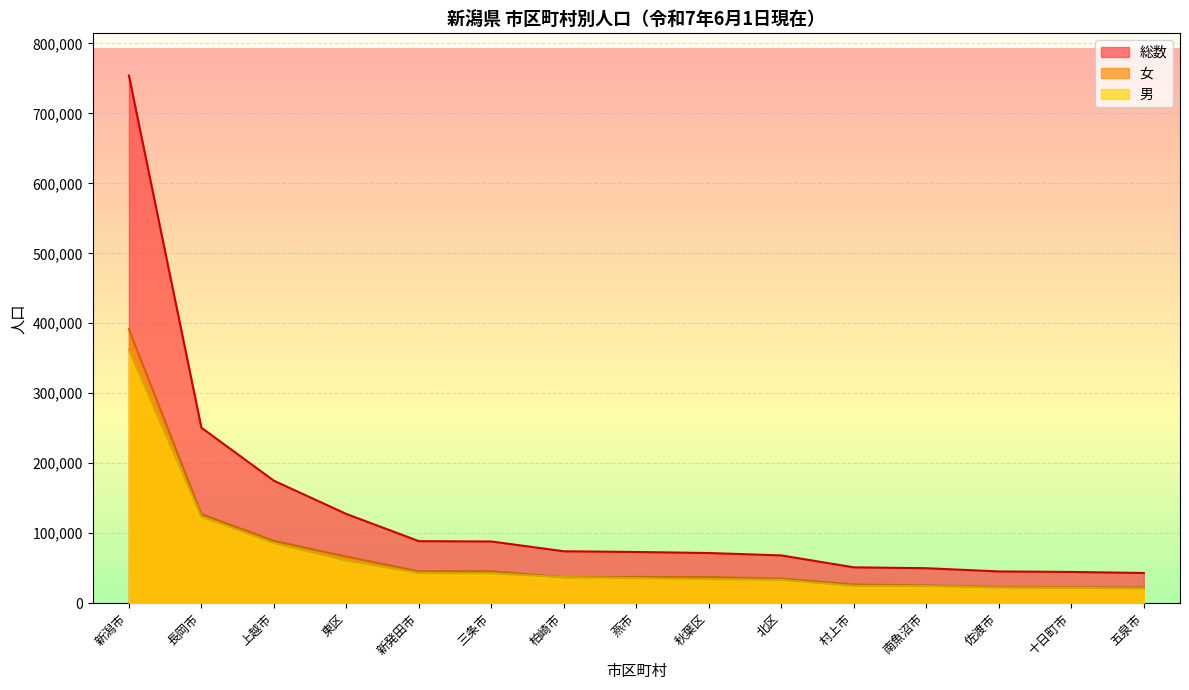

What is the total value across all series at 十日町市?

89278